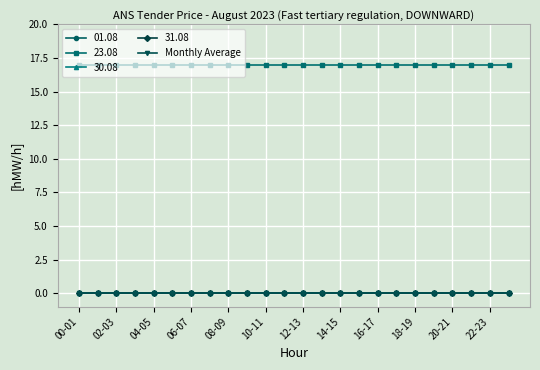

At which label is 01.08 closest to 0?

00-01